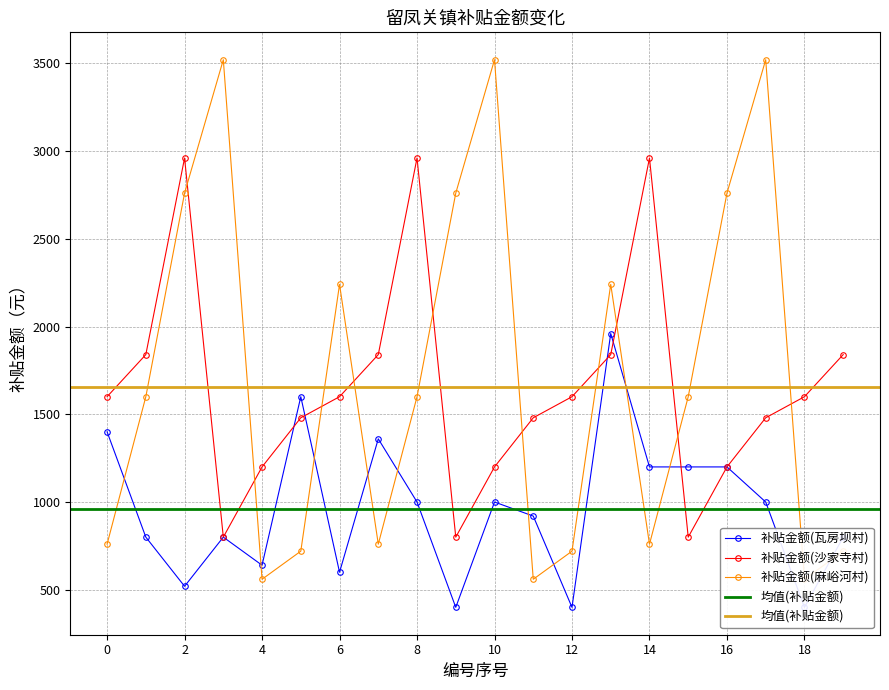

What is the difference between the second highest and second lowest values in the 补贴金额(瓦房坝村) series?

1200